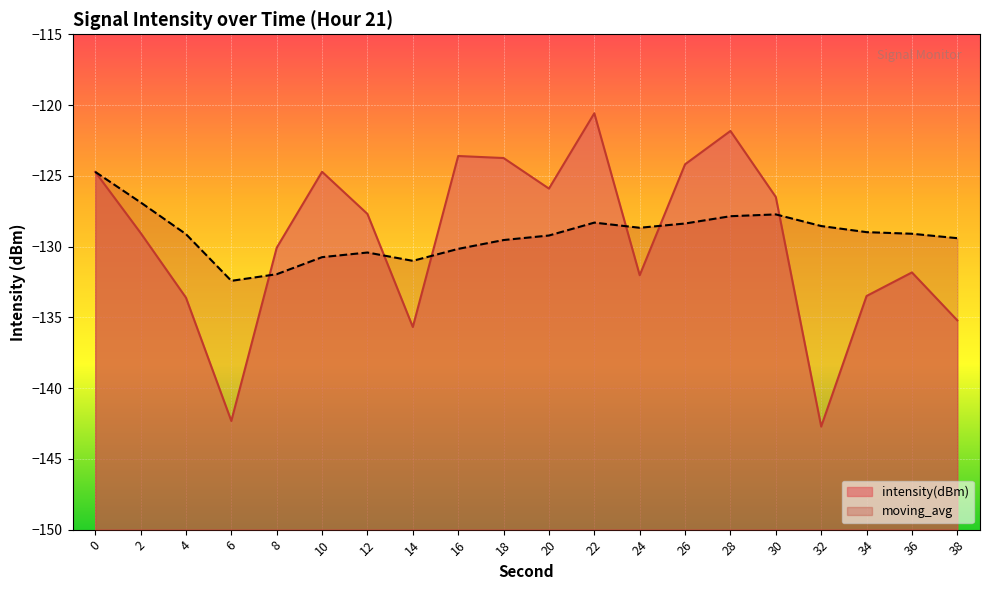

Which series has the widest spread of values?

intensity(dBm)